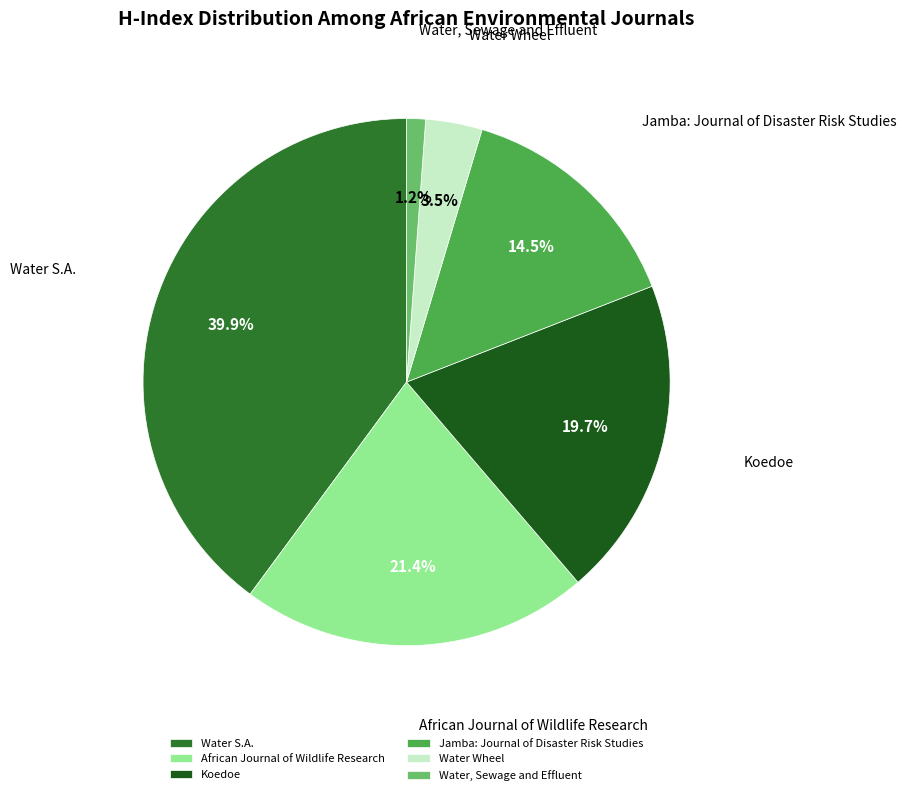

What portion of the pie excludes Water, Sewage and Effluent?

98.8%